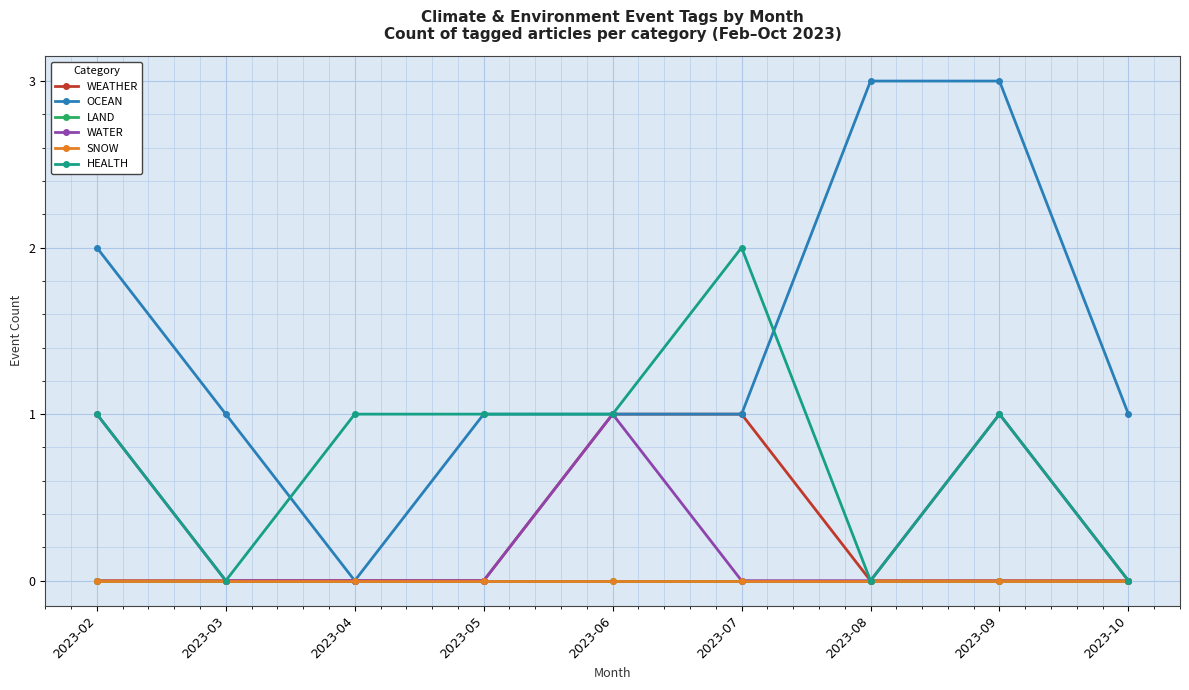

Is this an area chart (filled region under the line)?

No